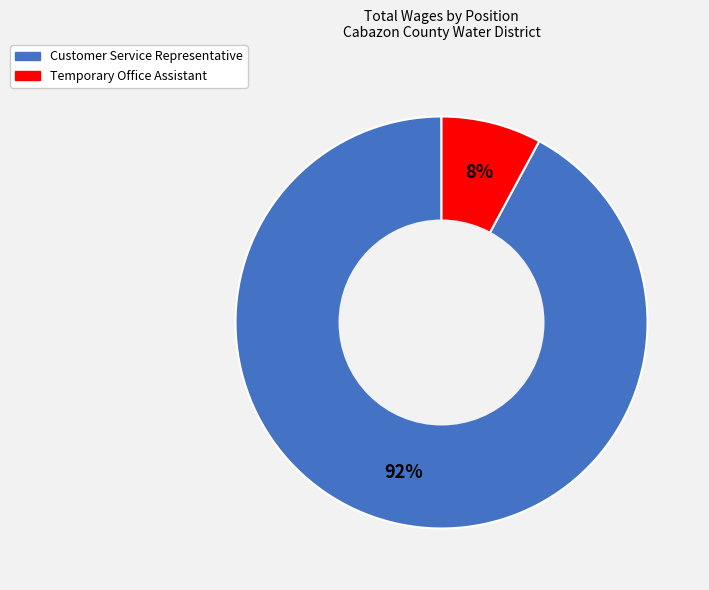

Which has a higher value, Customer Service Representative or Temporary Office Assistant?

Customer Service Representative